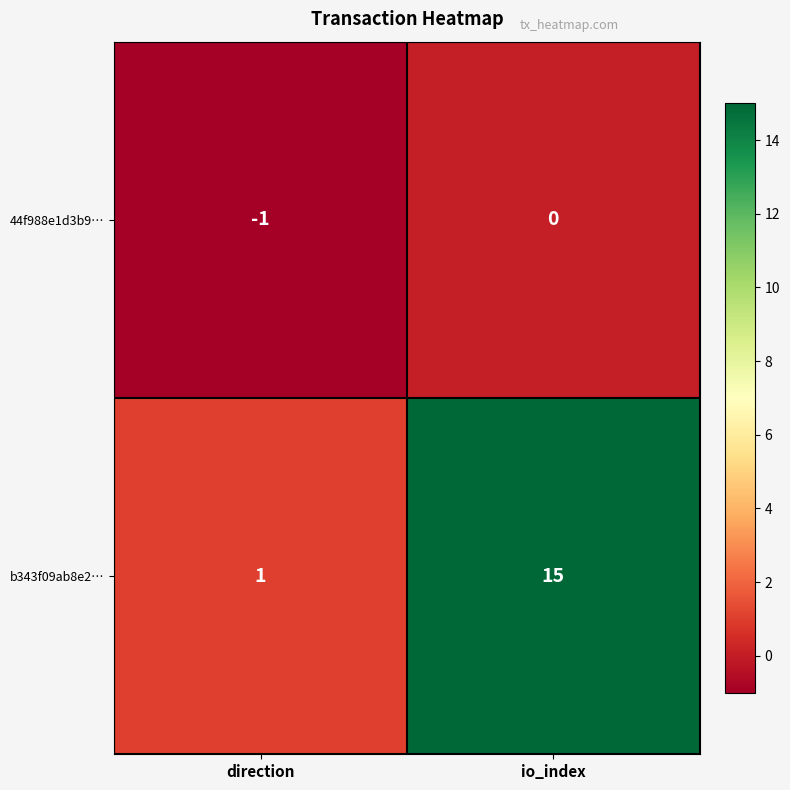

Between direction and io_index, which series saw the biggest shift?

b343f09ab8e2…